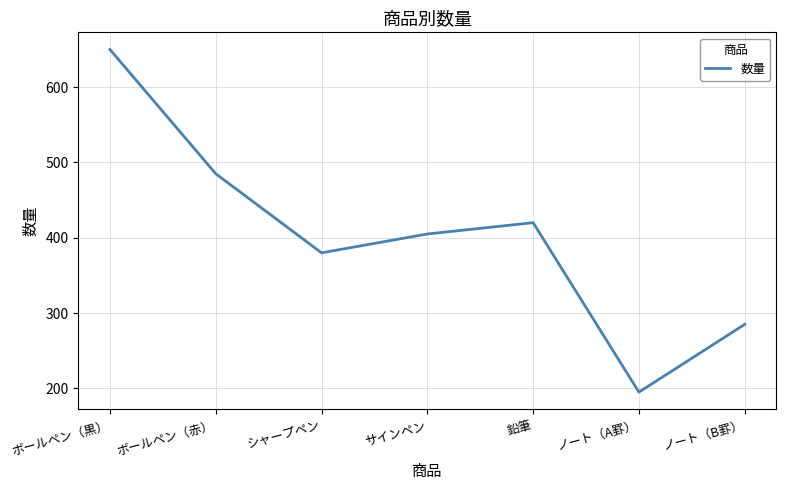

What is the average value?

403